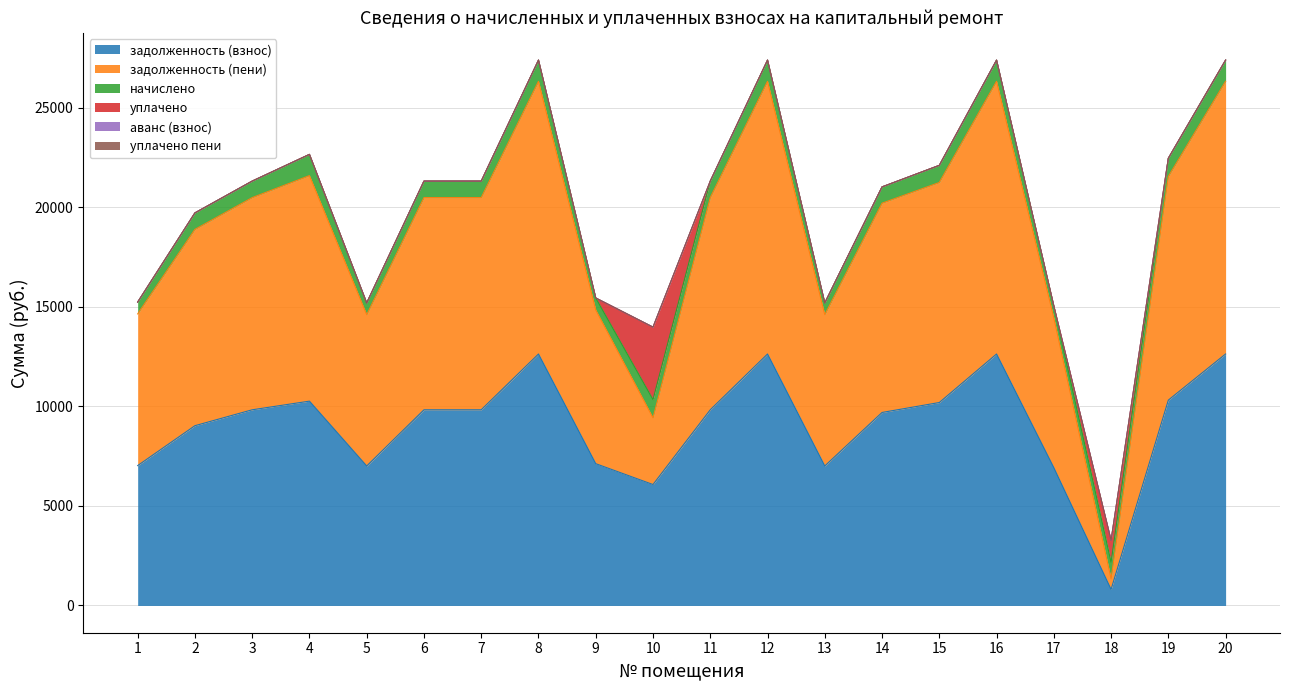

What is the maximum value for задолженность (пени)?

13699.6